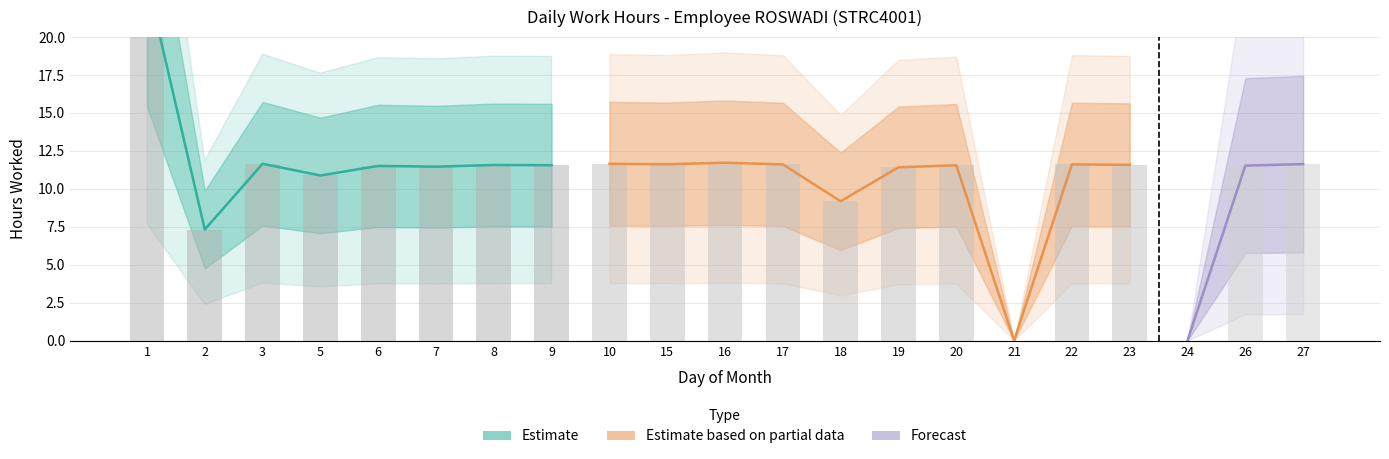

At which category does the chart reach its peak across all series?

1